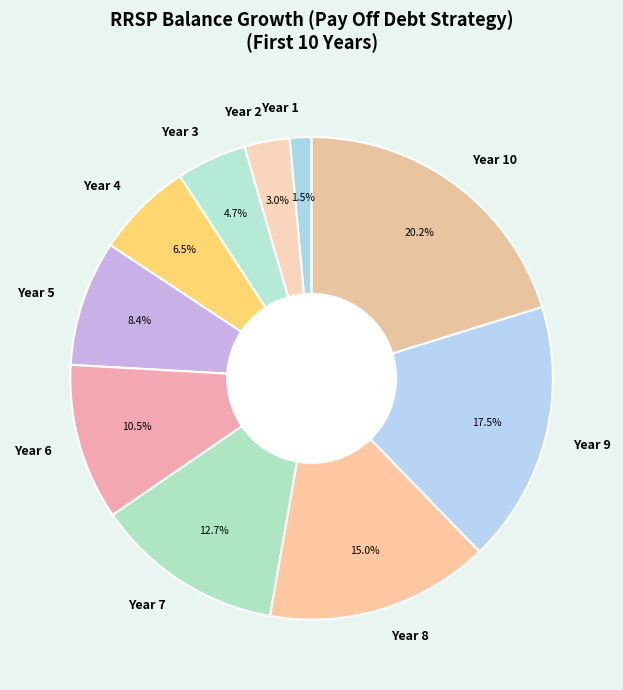

Which slice is the largest?

Year 10